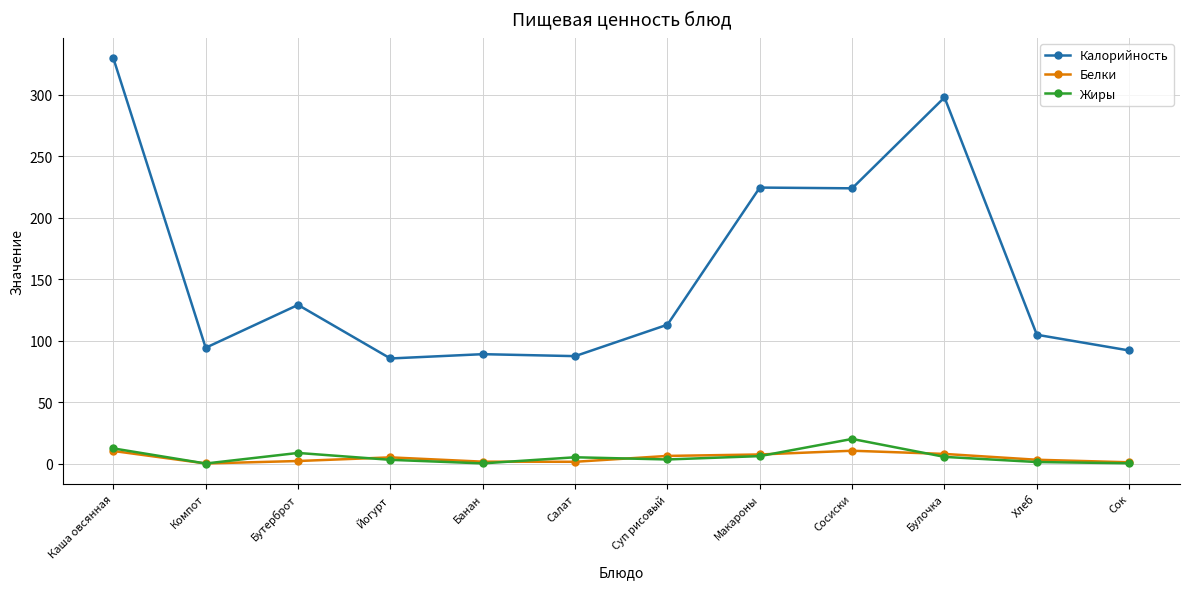

Which series has the largest range (max minus min)?

Калорийность